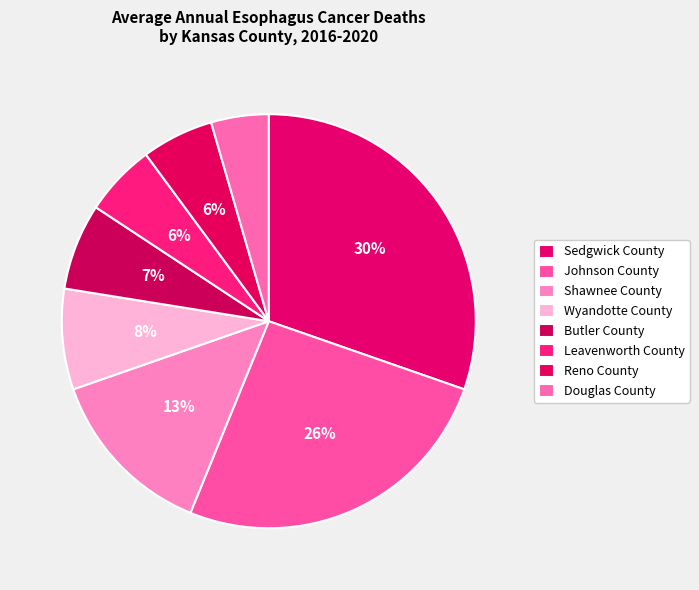

Does any single category account for the majority?

No